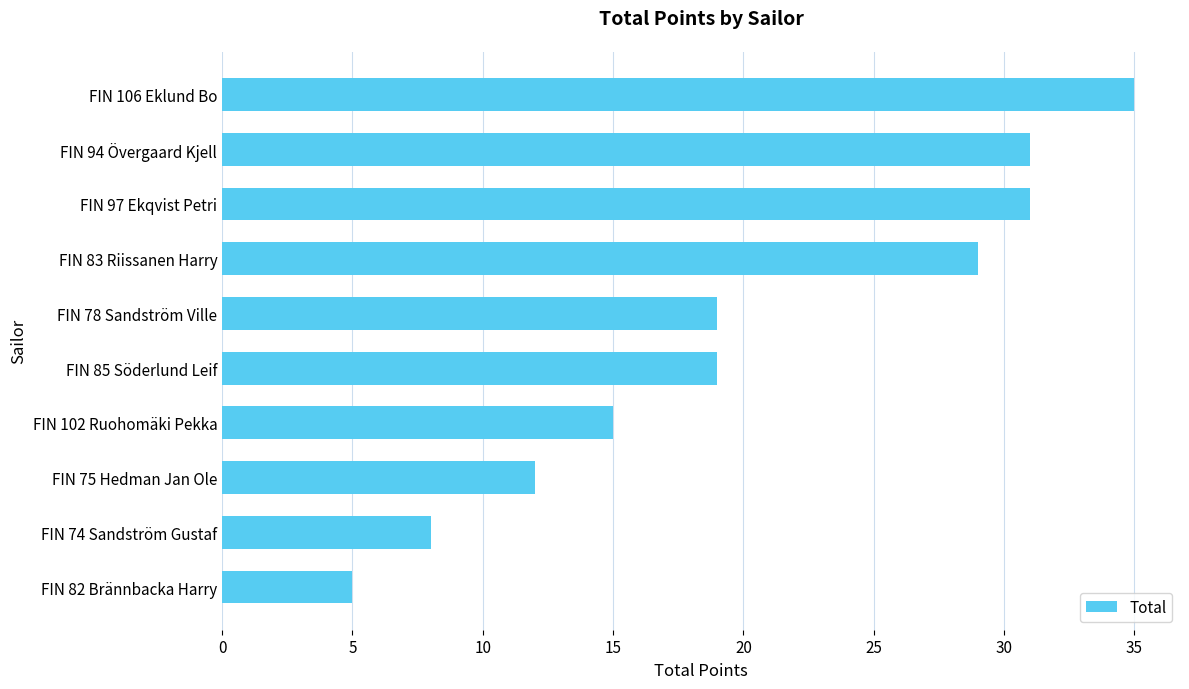

What is the smallest value displayed?

5